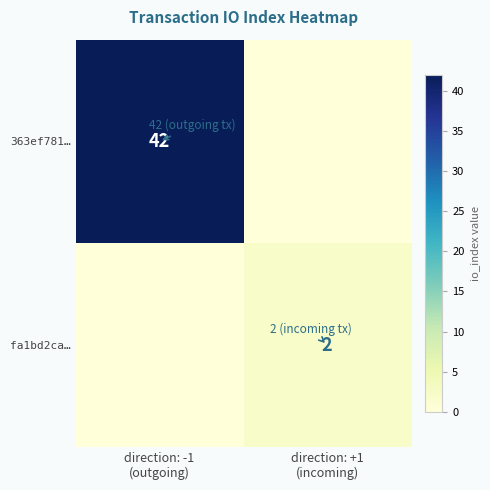

What is the sum of all 363ef781… values?

42